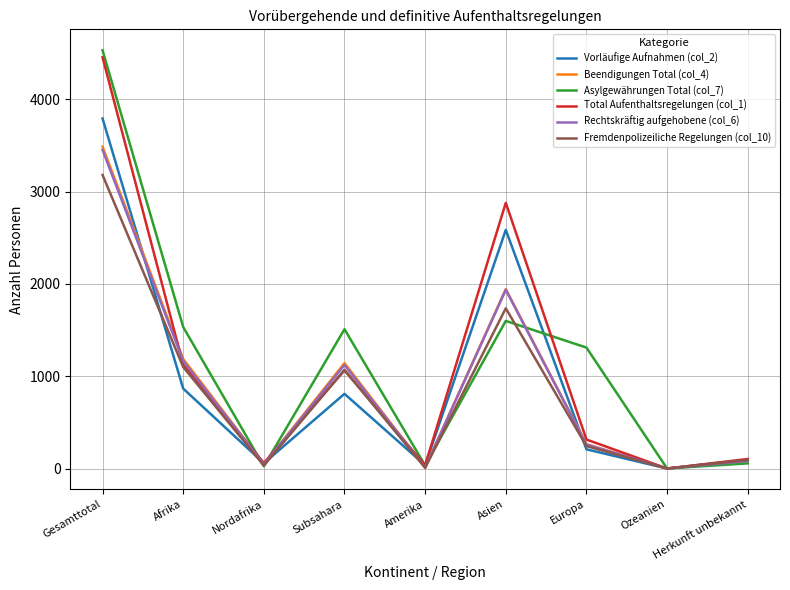

True or false: Total Aufenthaltsregelungen (col_1) has a value of 4455 at Gesamttotal.

True